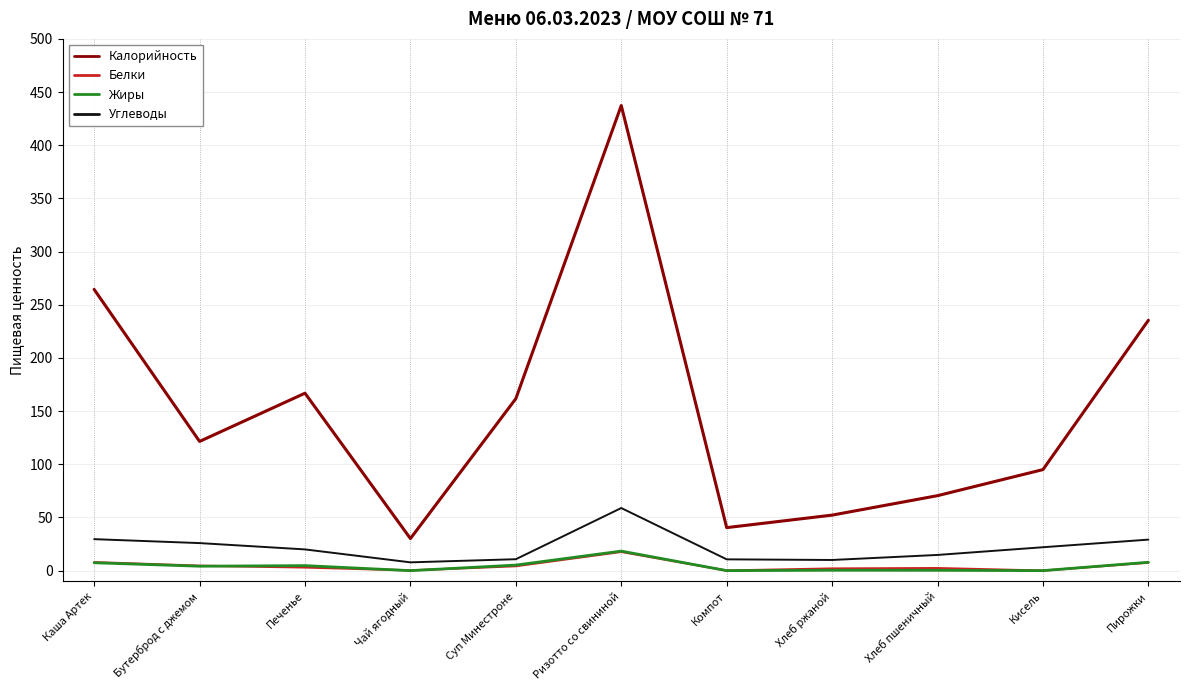

What is the average value of the Жиры series?

4.4